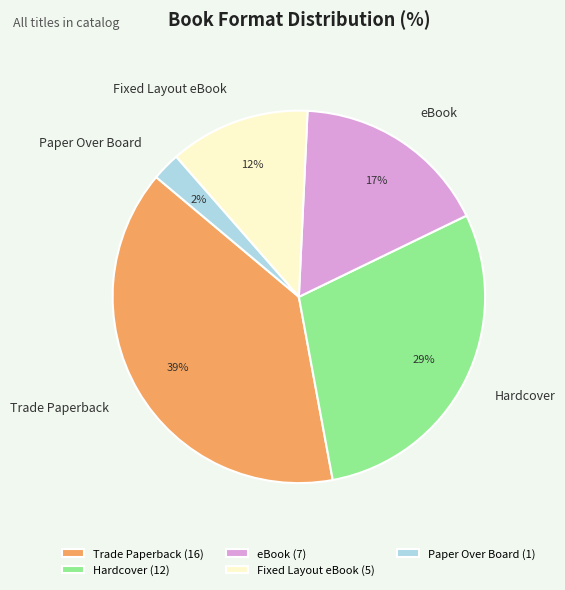

Does any single category account for the majority?

No